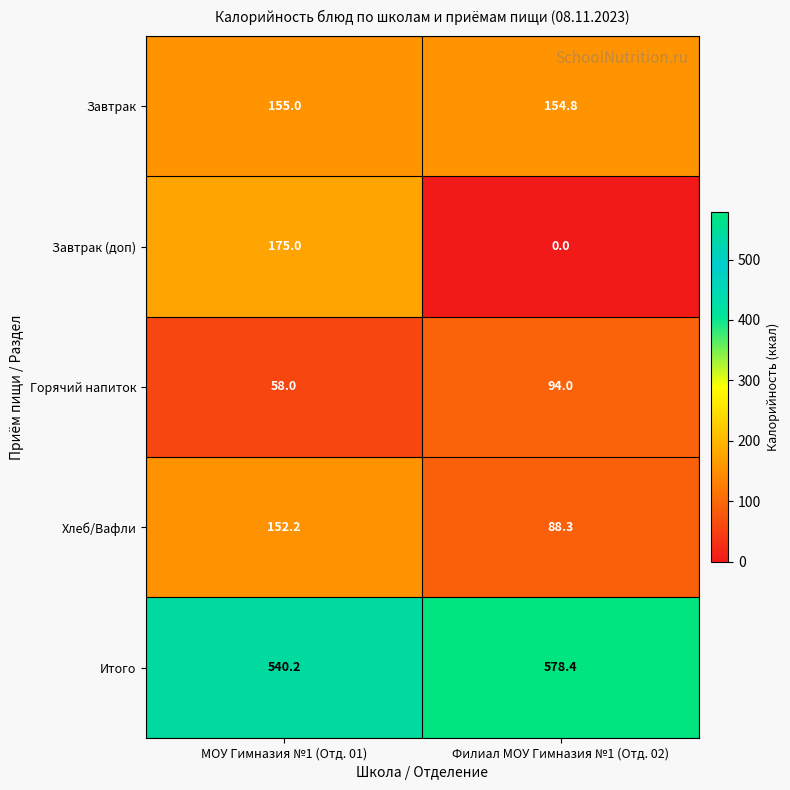

Reading left to right, what are all the values shown in this chart?

Завтрак: 155.0	154.8
Завтрак (доп): 175.0	0.0
Горячий напиток: 58.0	94.0
Хлеб/Вафли: 152.2	88.3
Итого: 540.2	578.4